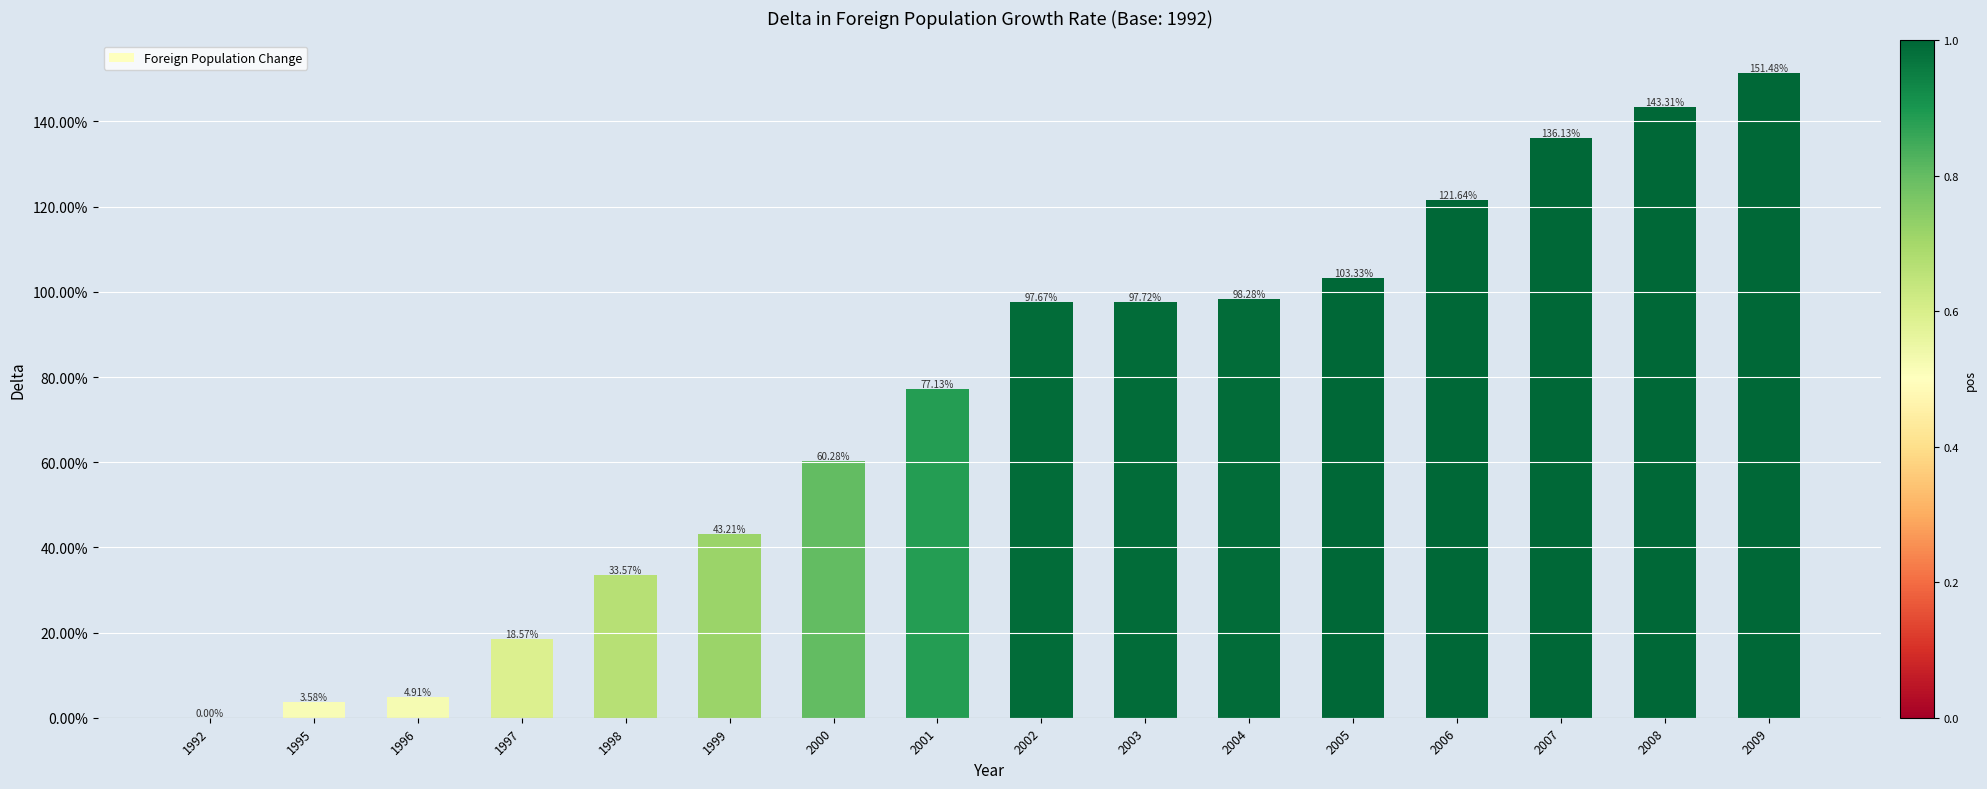

What is the maximum value shown in the chart?

1.5